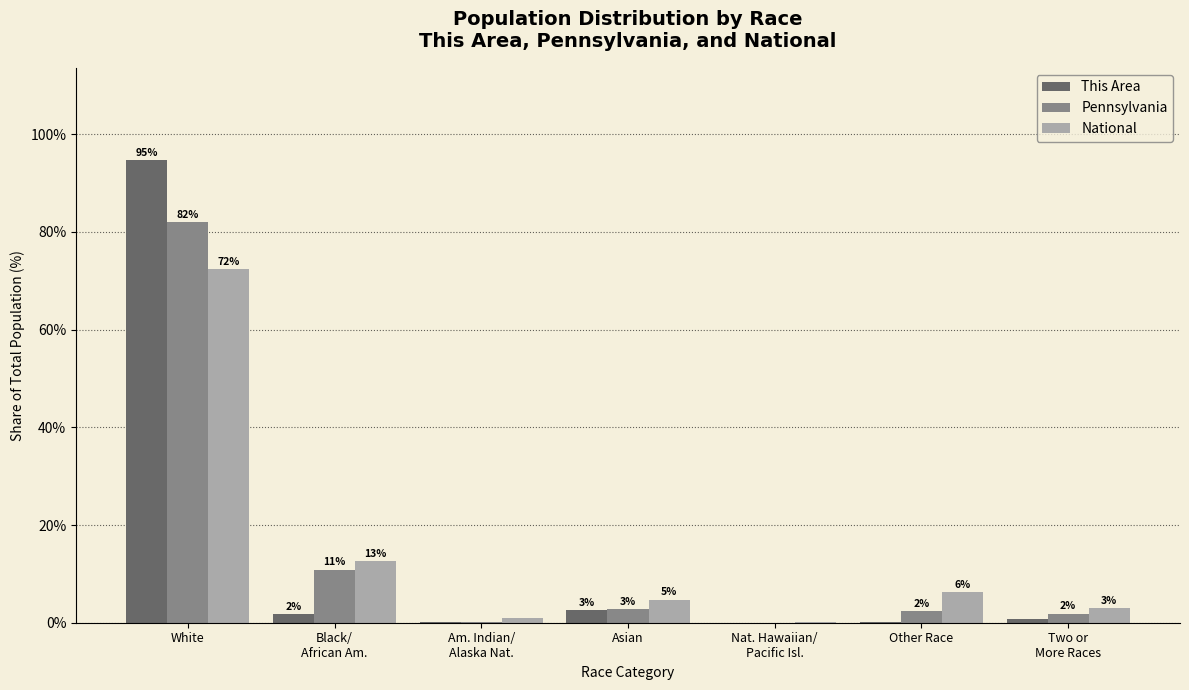

What is the label of the 6th bar from the left?

Other Race